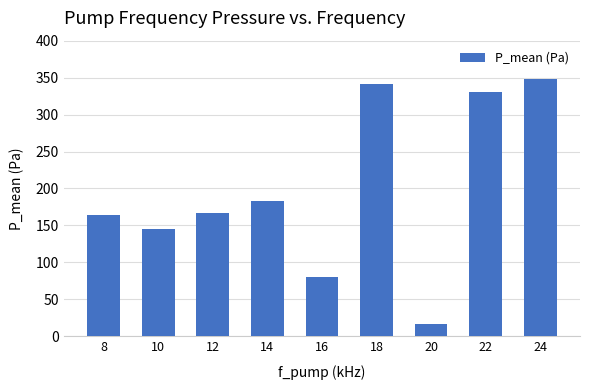

What is the value of the 4th bar from the left?

183.0